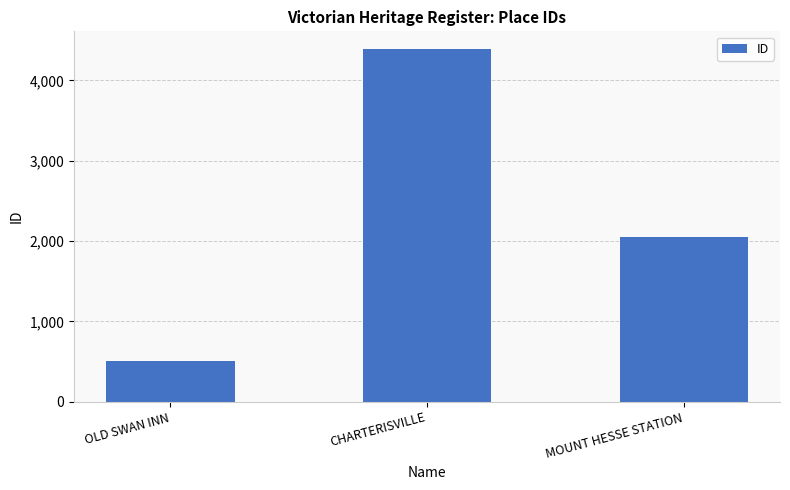

Rank the categories by value from lowest to highest.

OLD SWAN INN, MOUNT HESSE STATION, CHARTERISVILLE